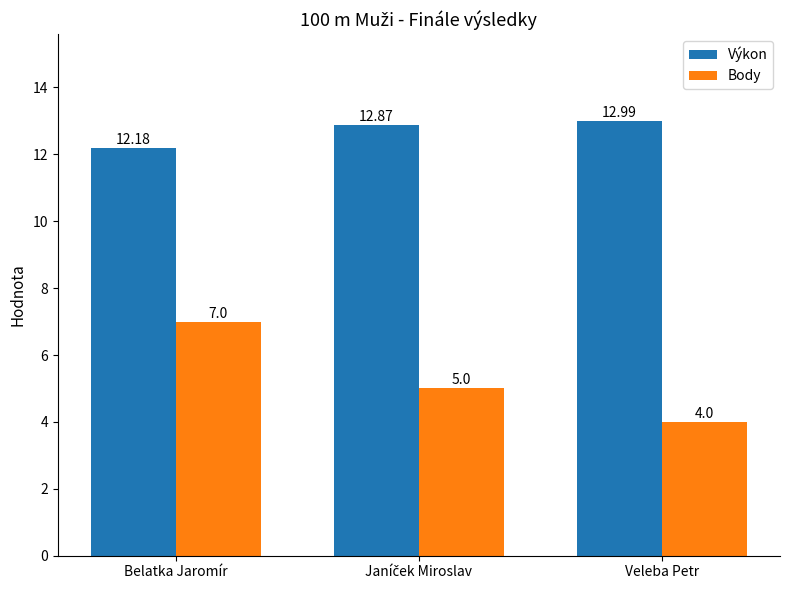

What position from the left is Veleba Petr?

3